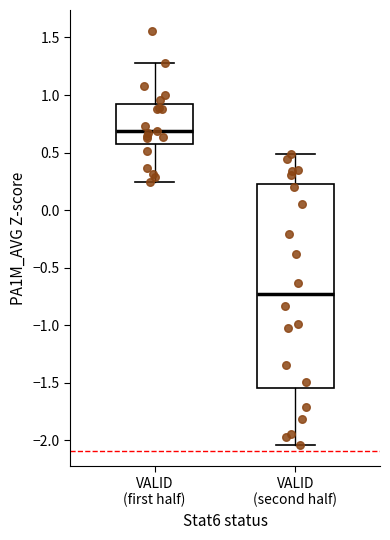

Where is the upper edge of the box for VALID (second half) on the y-axis? The values are not printed on the chart, so give them approximately, as read against the axis.

0.25